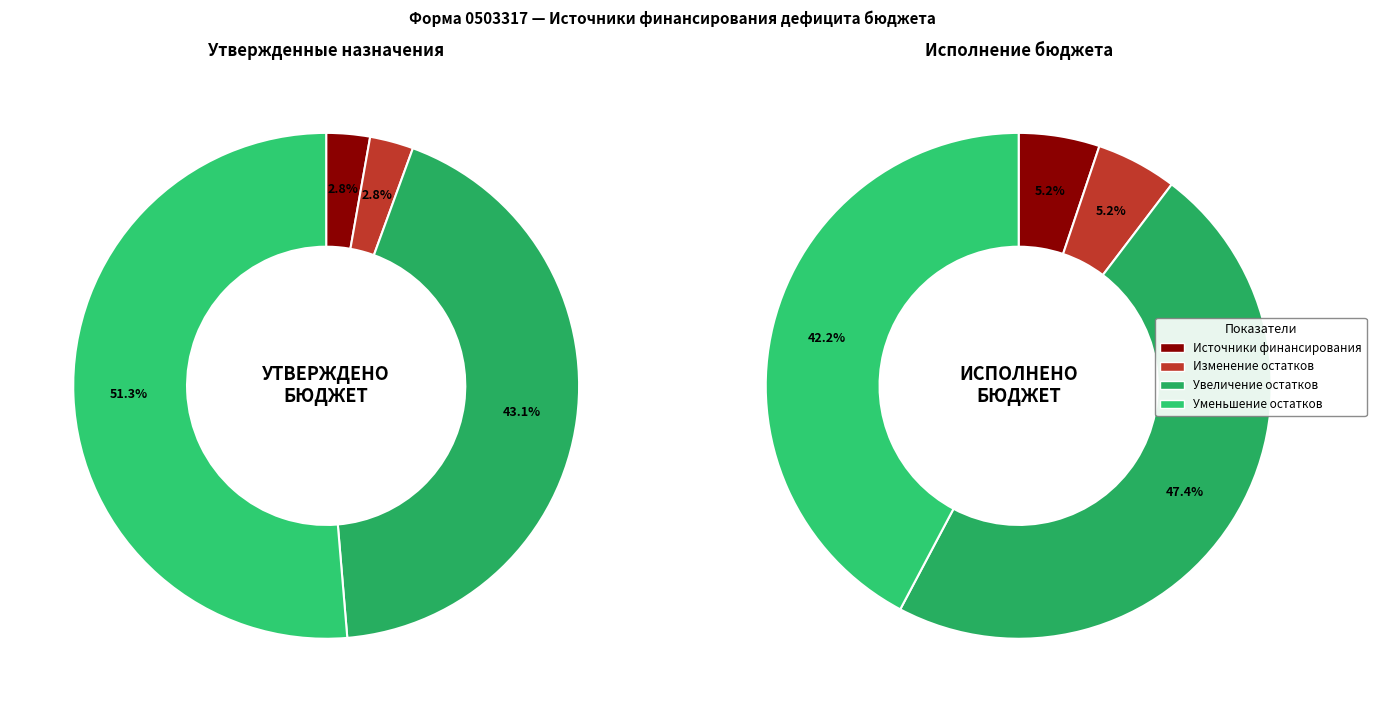

To the nearest percent, what is the difference between the увеличение остатков средств, всего and уменьшение остатков средств, всего slice percentages?

8%